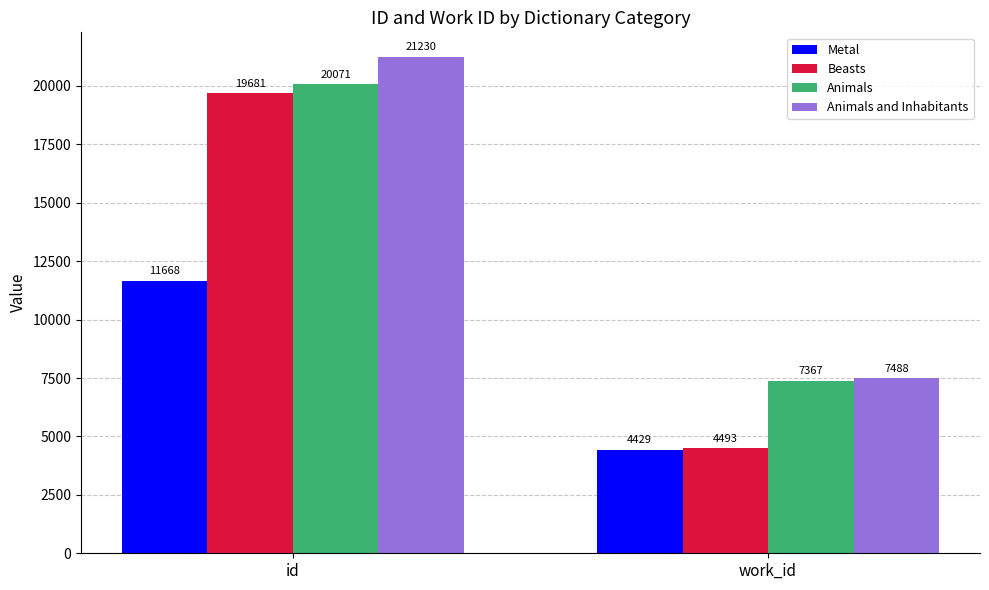

Is the value of Animals at id greater than the value of Animals and Inhabitants at id?

No